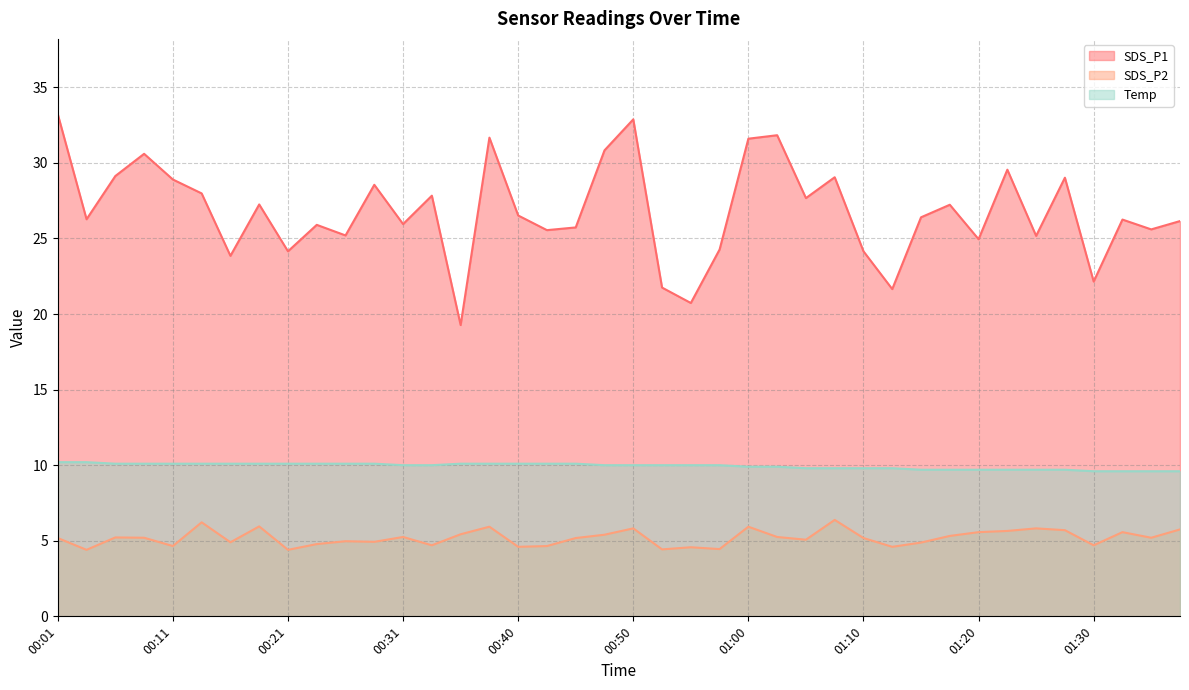

The SDS_P2 series shows 6.1 at 01:30. True or false?

False